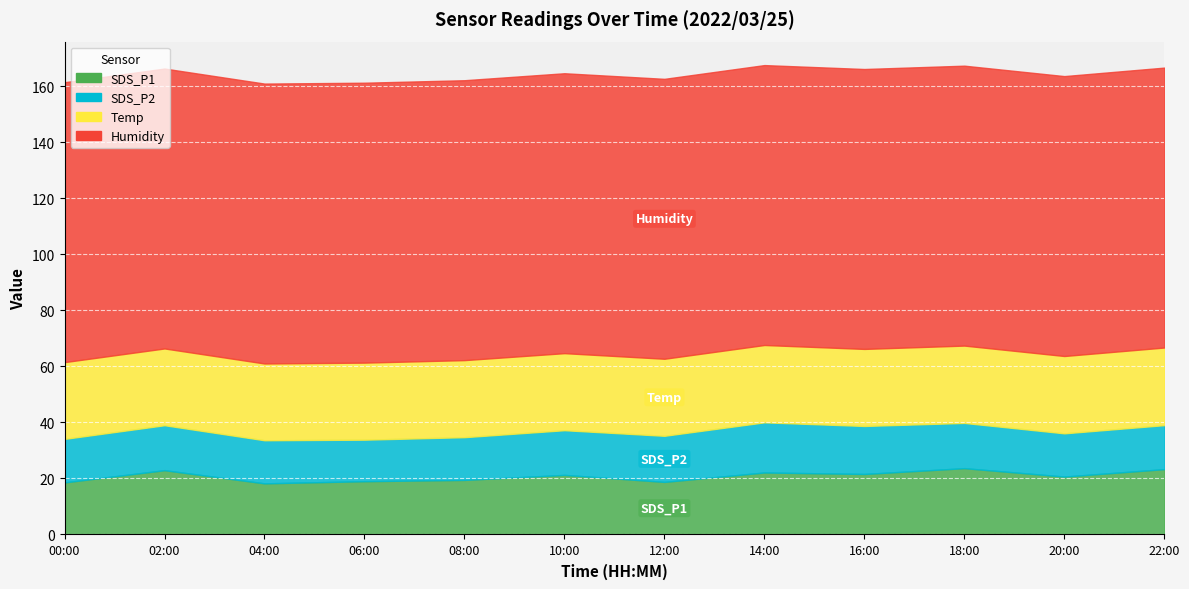

What is the minimum value shown in the chart?

14.8